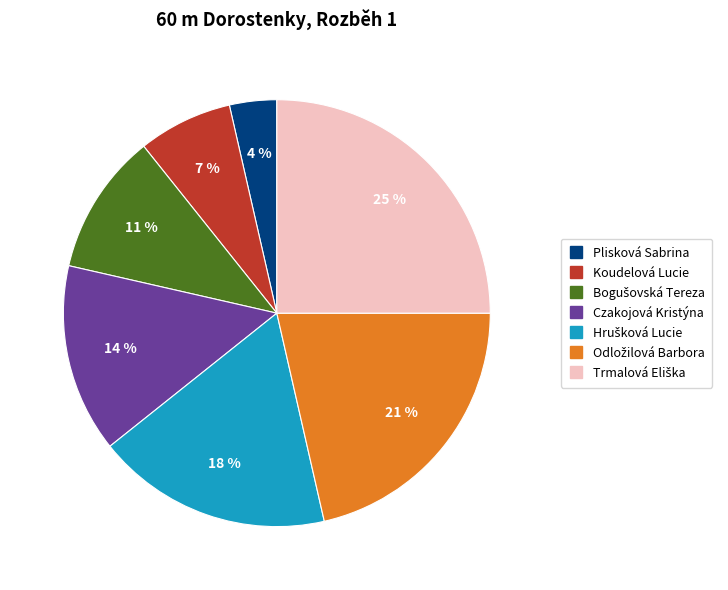

Does Koudelová Lucie represent more than half of the total?

No